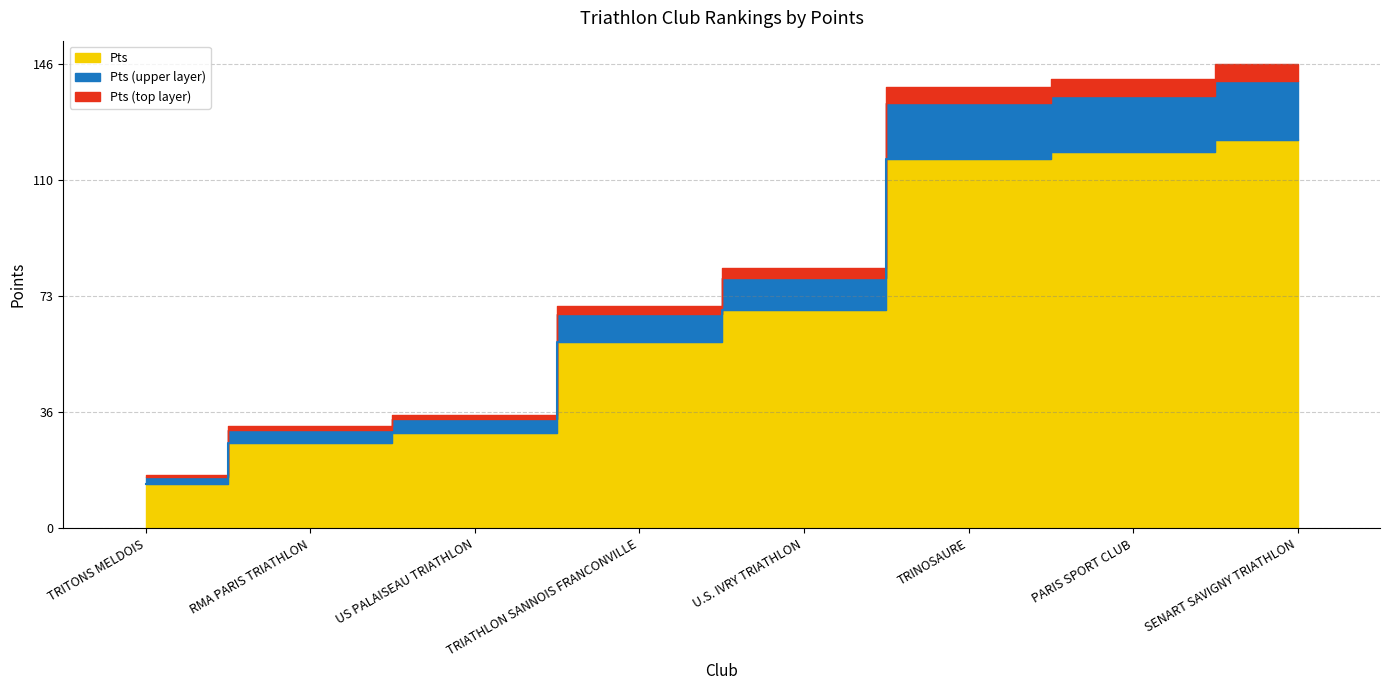

List the labels in order of value, largest first.

SENART SAVIGNY TRIATHLON, PARIS SPORT CLUB, TRINOSAURE, U.S. IVRY TRIATHLON, TRIATHLON SANNOIS FRANCONVILLE, US PALAISEAU TRIATHLON, RMA PARIS TRIATHLON, TRITONS MELDOIS